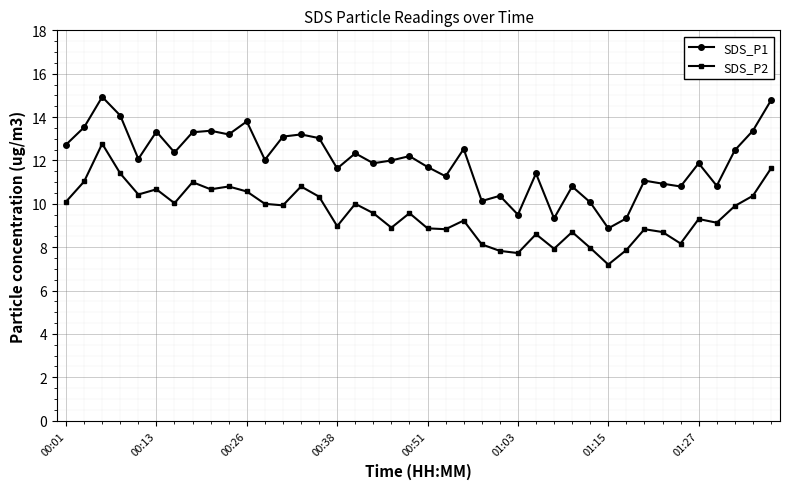

What are all the series names shown in the legend?

SDS_P1, SDS_P2